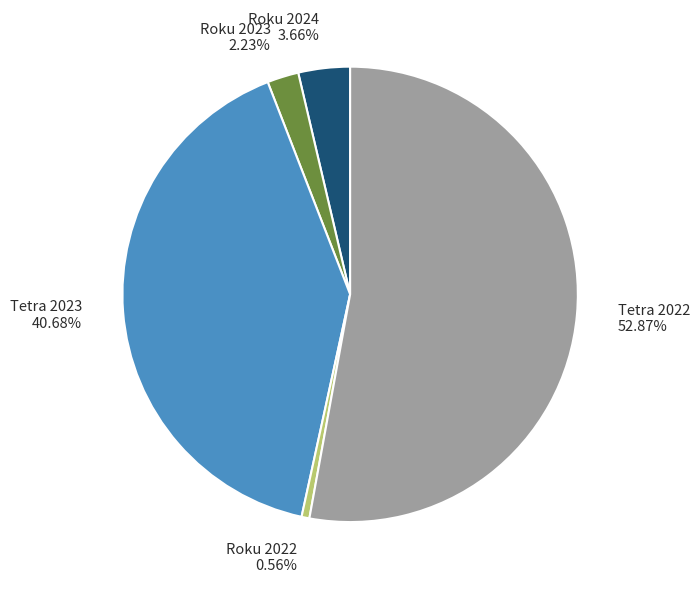

Is there a majority slice in this chart?

Yes